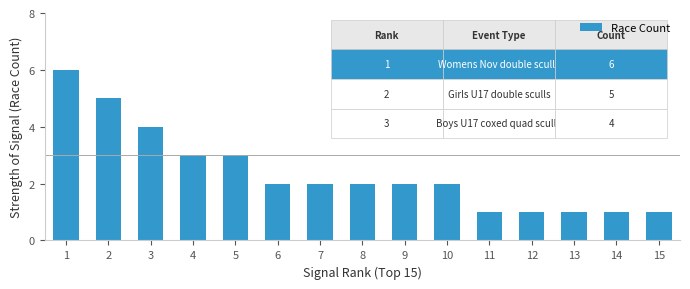

What is the value of the 11th bar from the left?

1